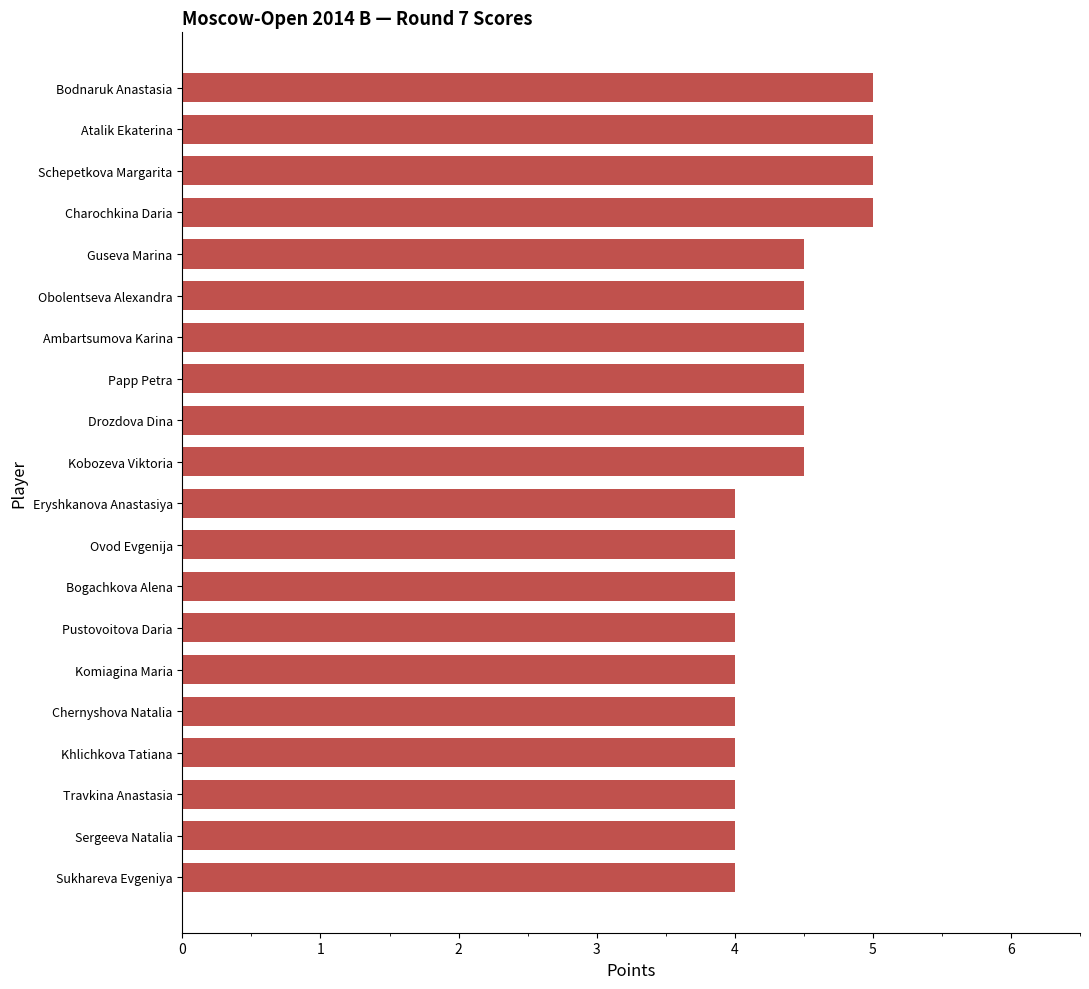

True or false: the data shows 4.0 at Komiagina Maria.

True